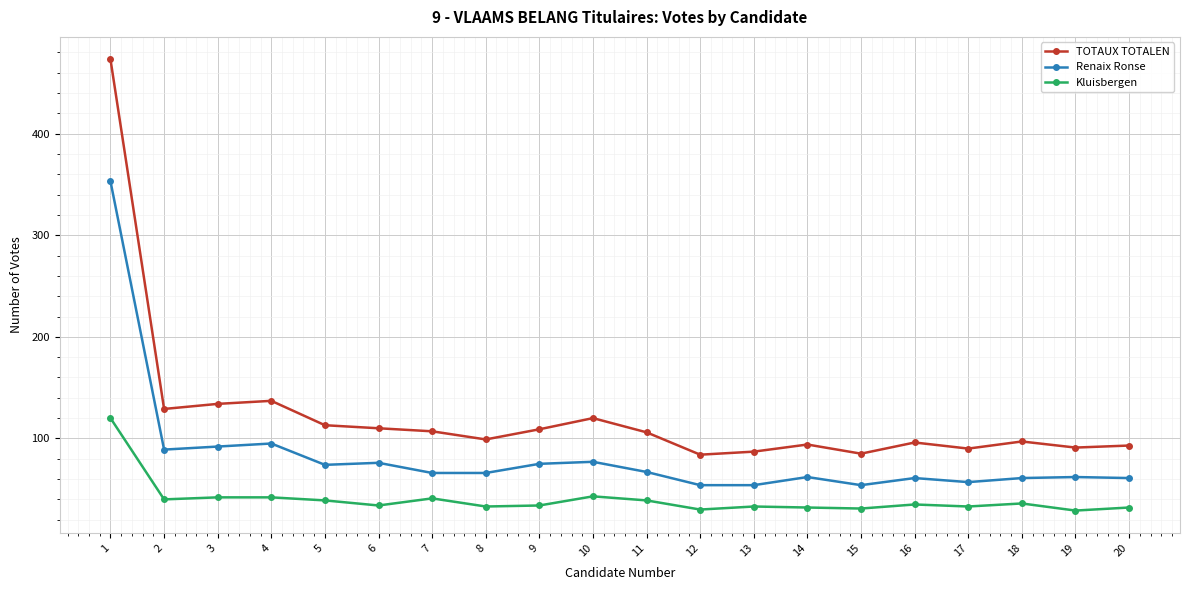

True or false: Renaix Ronse has more than 0 points higher than both neighbors.

True